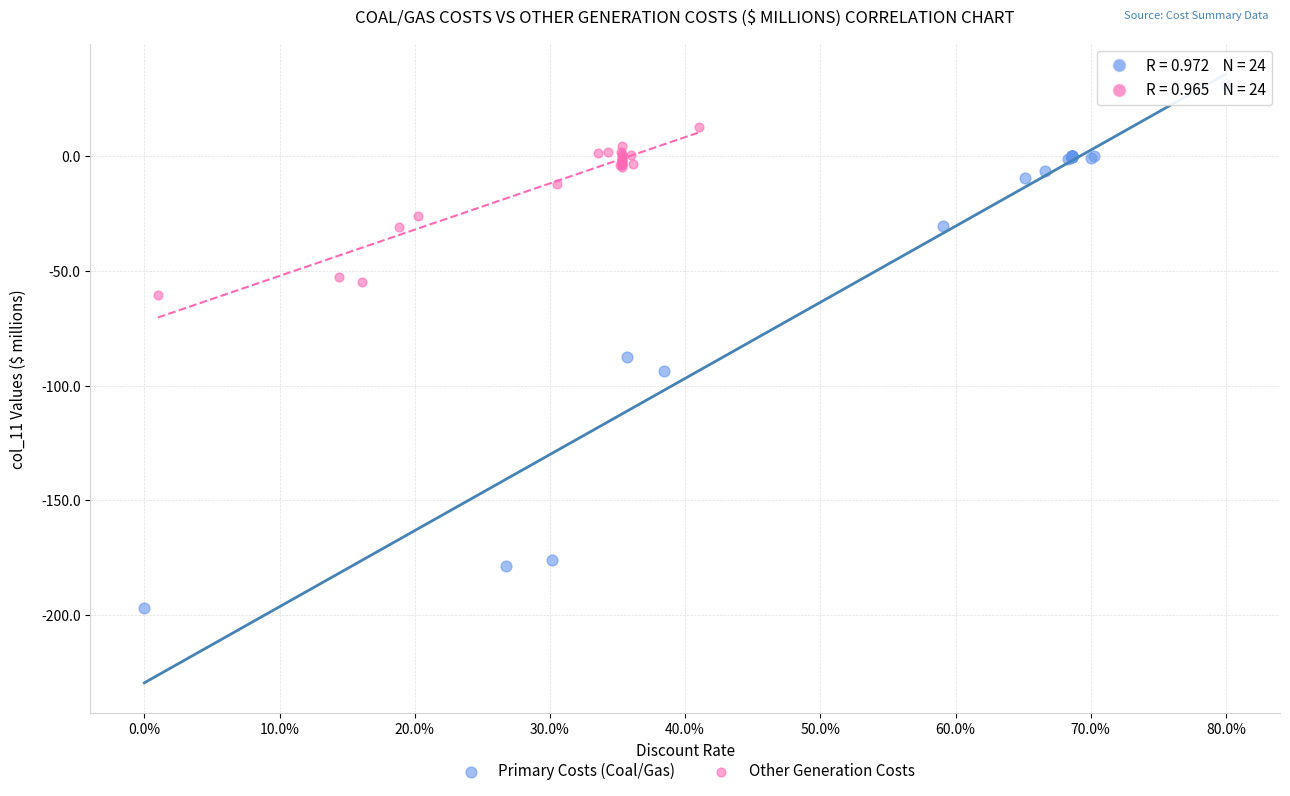

Which series reaches the minimum Y coordinate?

Primary Costs (Coal/Gas)